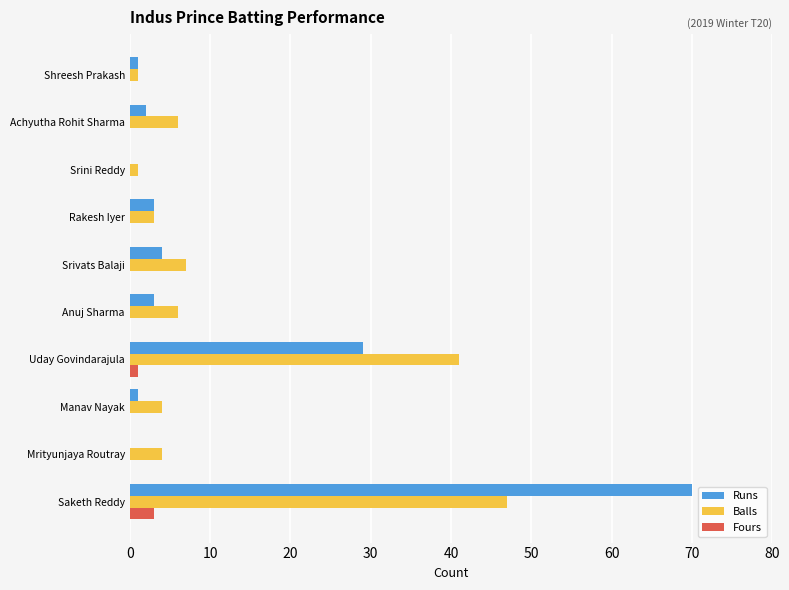

True or false: Balls has a value of 7 at Srivats Balaji.

True